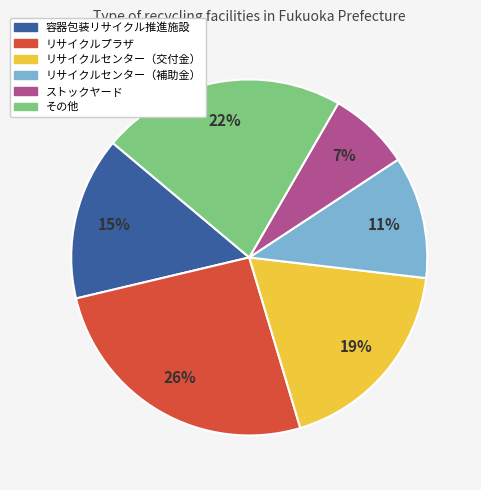

The リサイクルプラザ slice represents 16% of the pie. True or false?

False